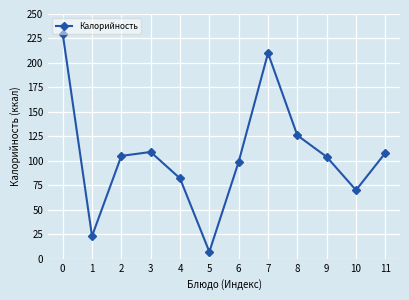

The chart shows a value of 31 at 6. True or false?

False